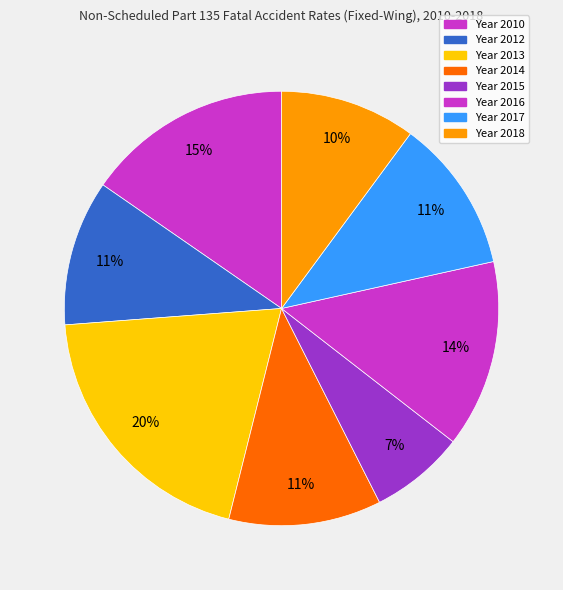

How many slices are in this pie chart?

8